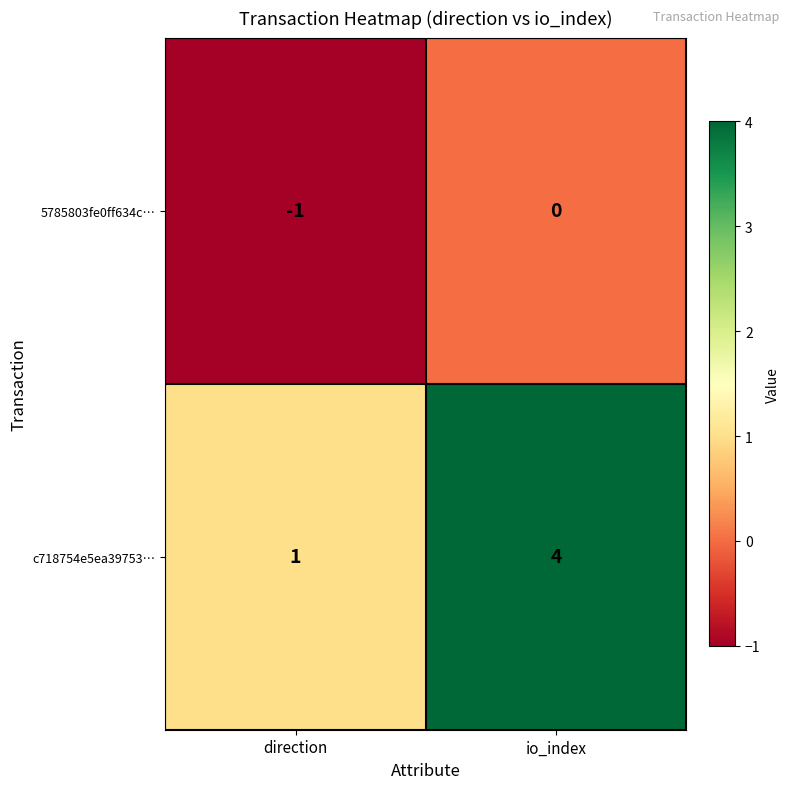

What is the difference between the c718754e5ea39753… values at io_index and direction?

3